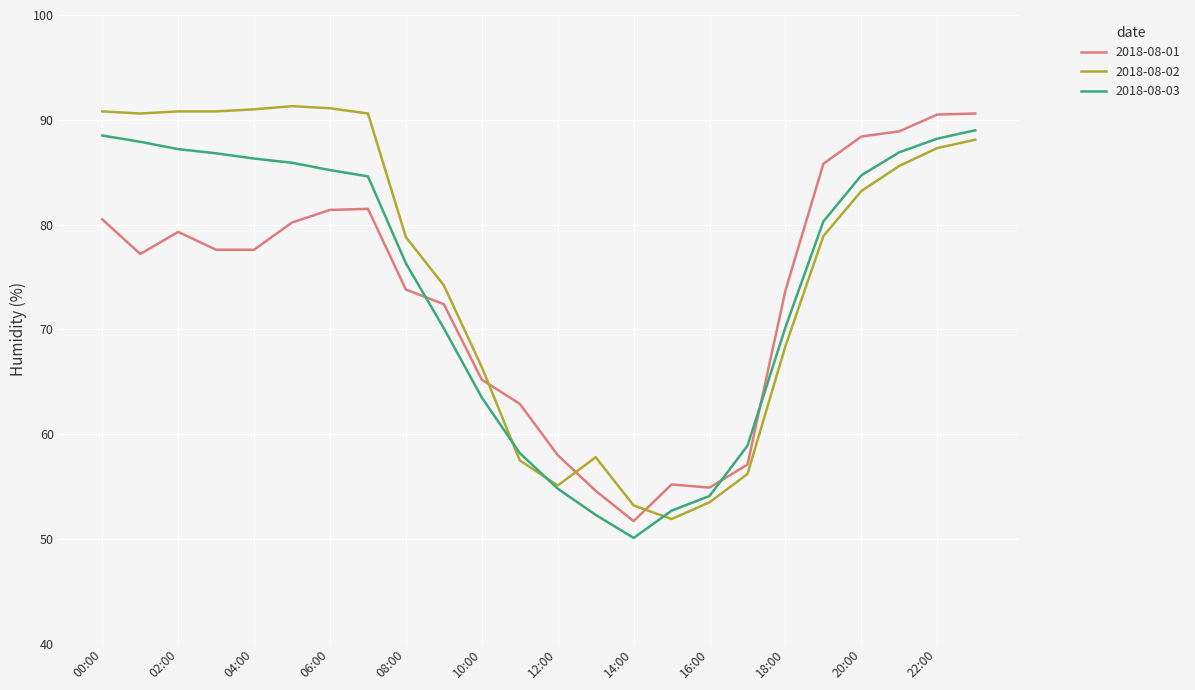

What is the minimum value shown in the chart?

50.1